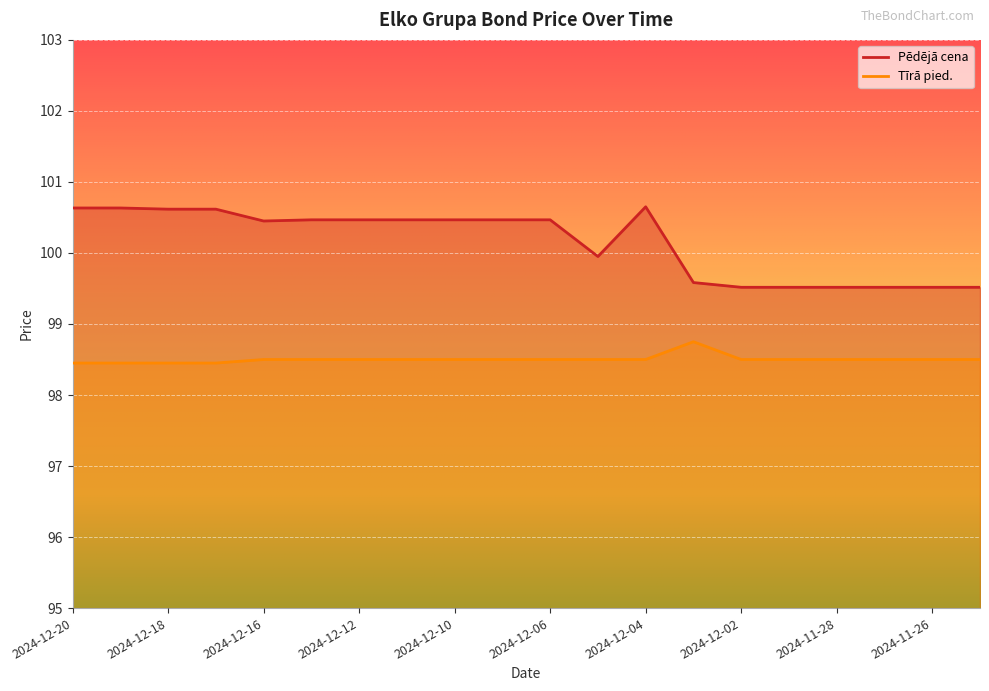

Is it true that Pēdējā cena equals 29.0 at 2024-12-11?

False